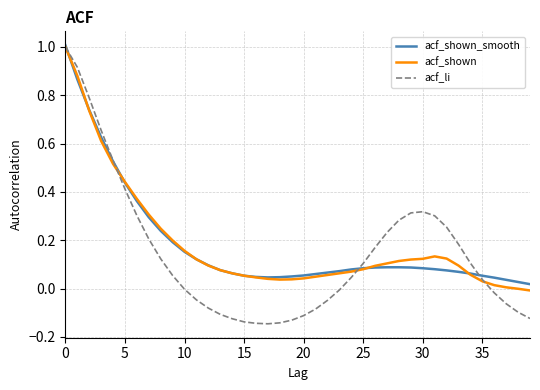

Which series has the largest range (max minus min)?

acf_li